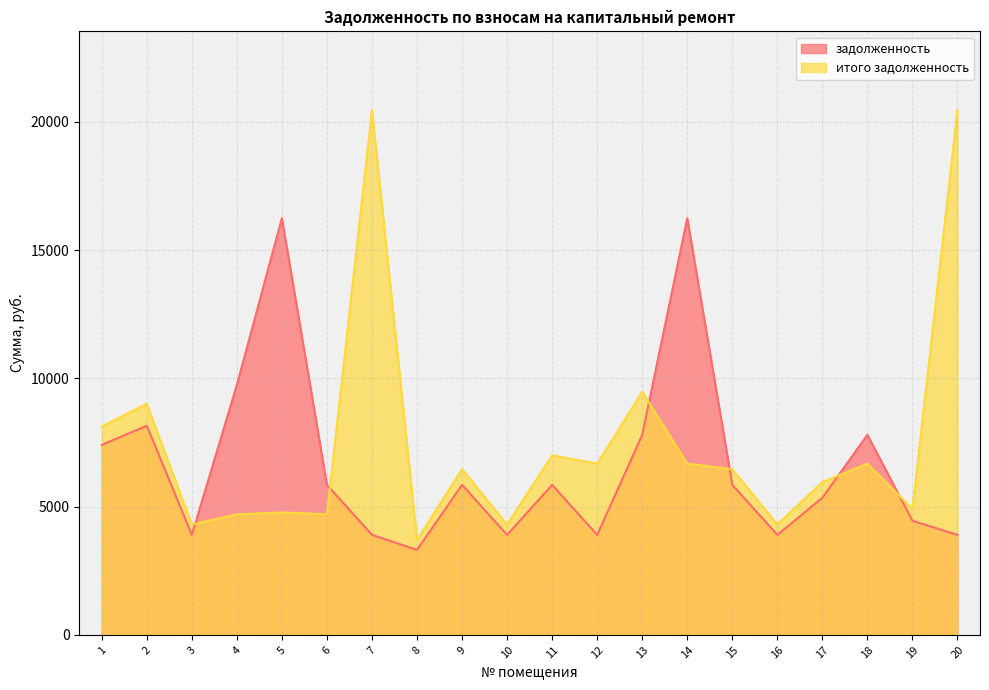

What is the total value across all series at 19?

9366.7